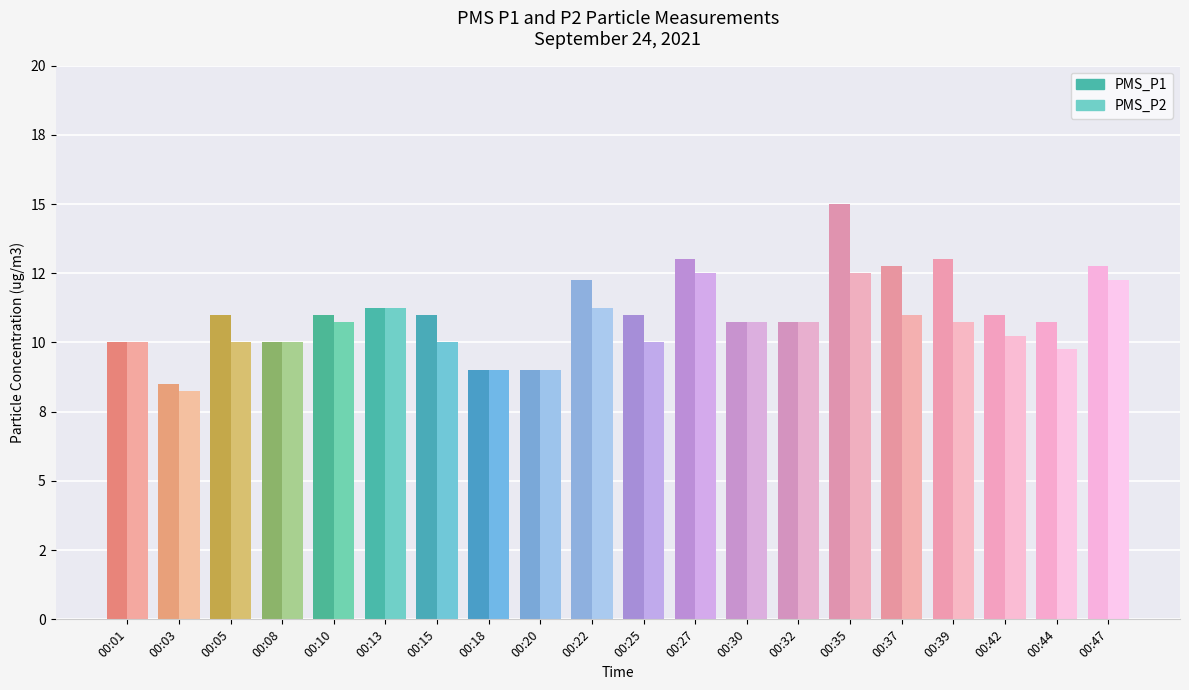

At 00:05, list the series in order from smallest to largest.

PMS_P2, PMS_P1